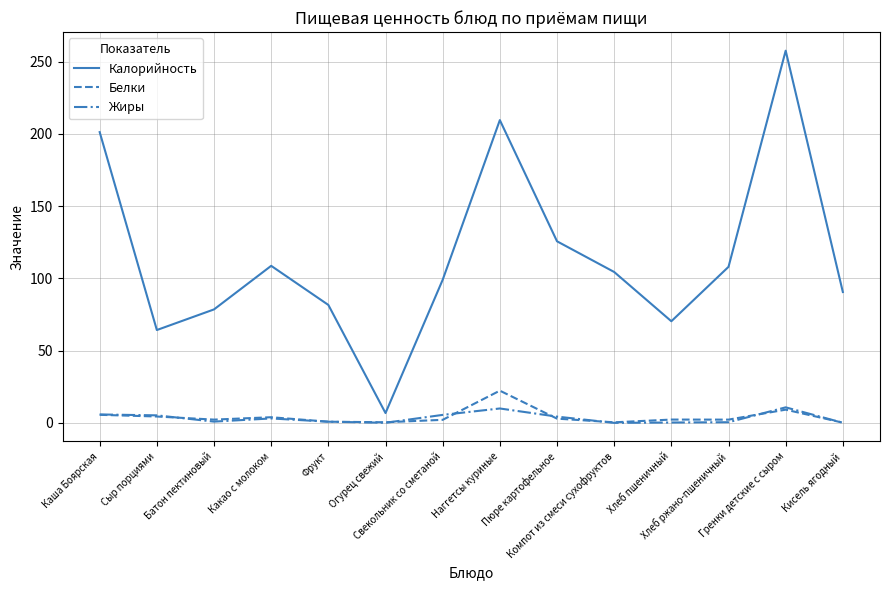

Which series changed the most between Компот из смеси сухофруктов and Хлеб пшеничный?

Калорийность